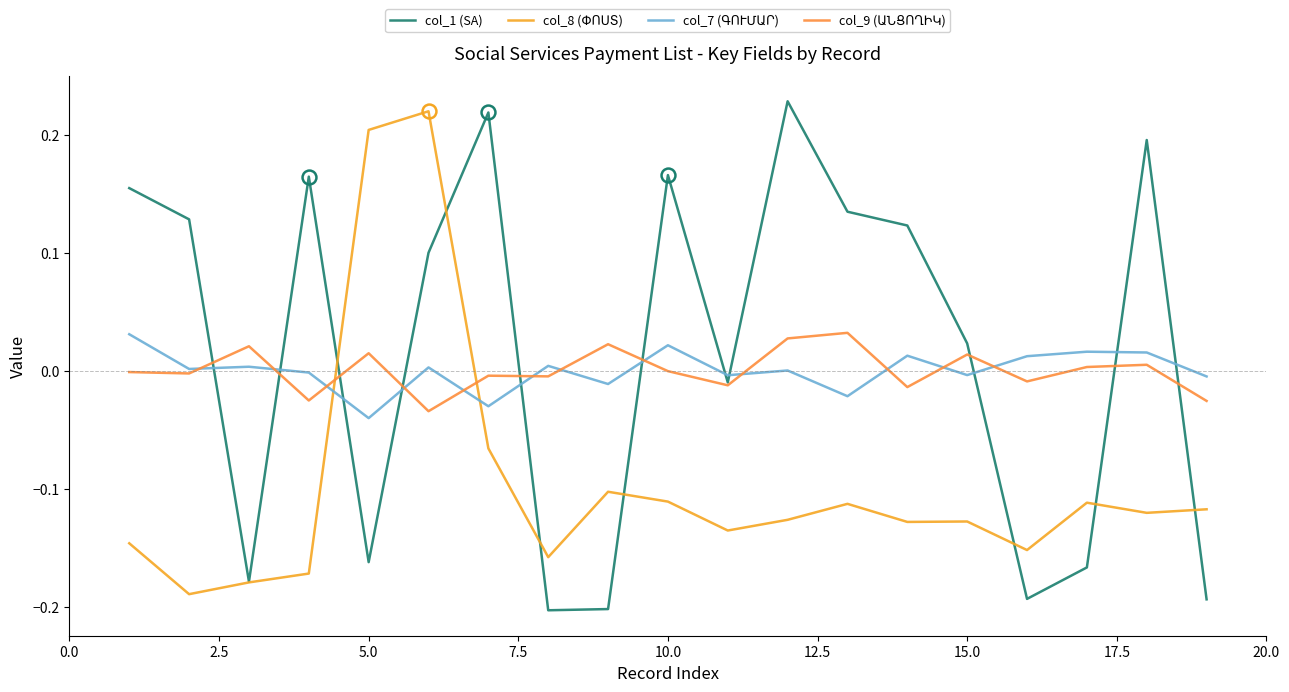

Reading right to left, list all the values displayed in this chart.

col_1 (SA): -0.2	0.2	-0.2	-0.2	0.0	0.1	0.1	0.2	-0.0	0.2	-0.2	-0.2	0.2	0.1	-0.2	0.2	-0.2	0.1	0.2
col_8 (ՓՈՍՏ): -0.1	-0.1	-0.1	-0.2	-0.1	-0.1	-0.1	-0.1	-0.1	-0.1	-0.1	-0.2	-0.1	0.2	0.2	-0.2	-0.2	-0.2	-0.1
col_7 (ԳՈՒՄԱՐ): -0.0	0.0	0.0	0.0	-0.0	0.0	-0.0	0.0	-0.0	0.0	-0.0	0.0	-0.0	0.0	-0.0	-0.0	0.0	0.0	0.0
col_9 (ԱՆՑՈՂԻԿ): -0.0	0.0	0.0	-0.0	0.0	-0.0	0.0	0.0	-0.0	-0.0	0.0	-0.0	-0.0	-0.0	0.0	-0.0	0.0	-0.0	-0.0